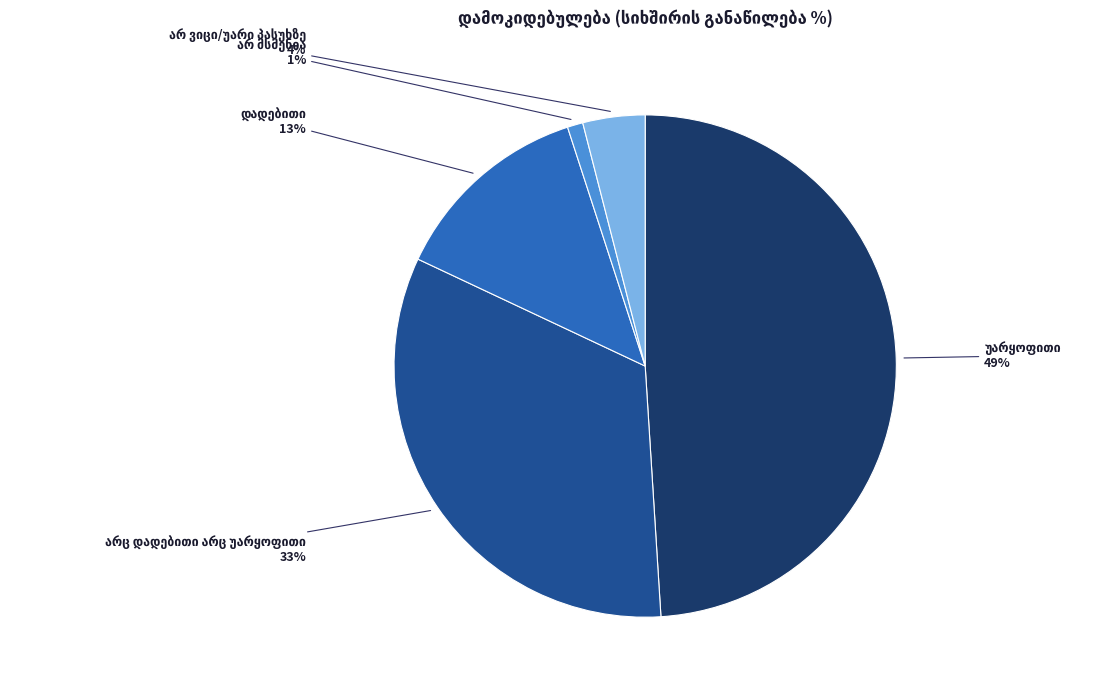

How many slices are in this pie chart?

5